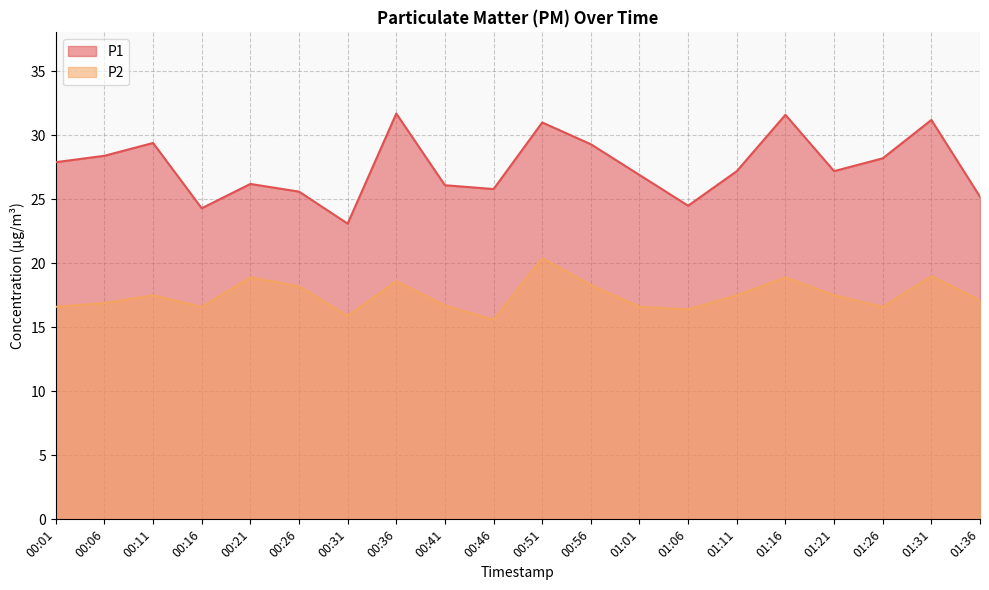

How many lines are shown in the chart?

2